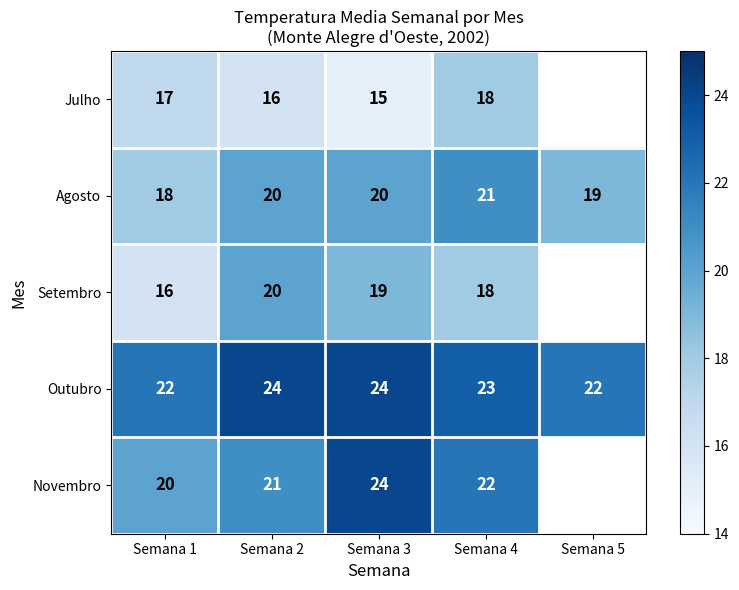

The value of Julho at Semana 1 is 17. True or false?

True